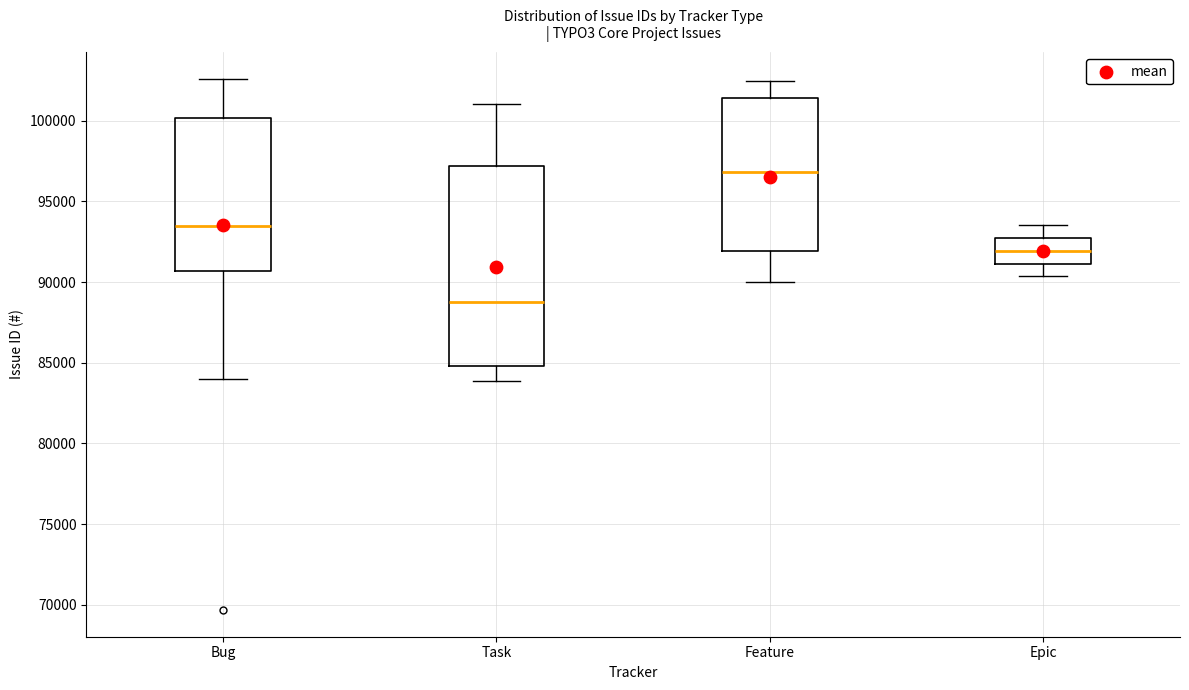

Reading left to right, read every box against the y-axis: the position of its median line, the range the box covers, and the ends of its whiskers. The values are not printed on the chart, so give them approximately, as read against the axis.

Bug: median 93500, box 90500 to 100000, whiskers 84000 to 102500
Task: median 89000, box 85000 to 97000, whiskers 84000 to 101000
Feature: median 97000, box 92000 to 101500, whiskers 90000 to 102500
Epic: median 92000, box 91000 to 92500, whiskers 90500 to 93500